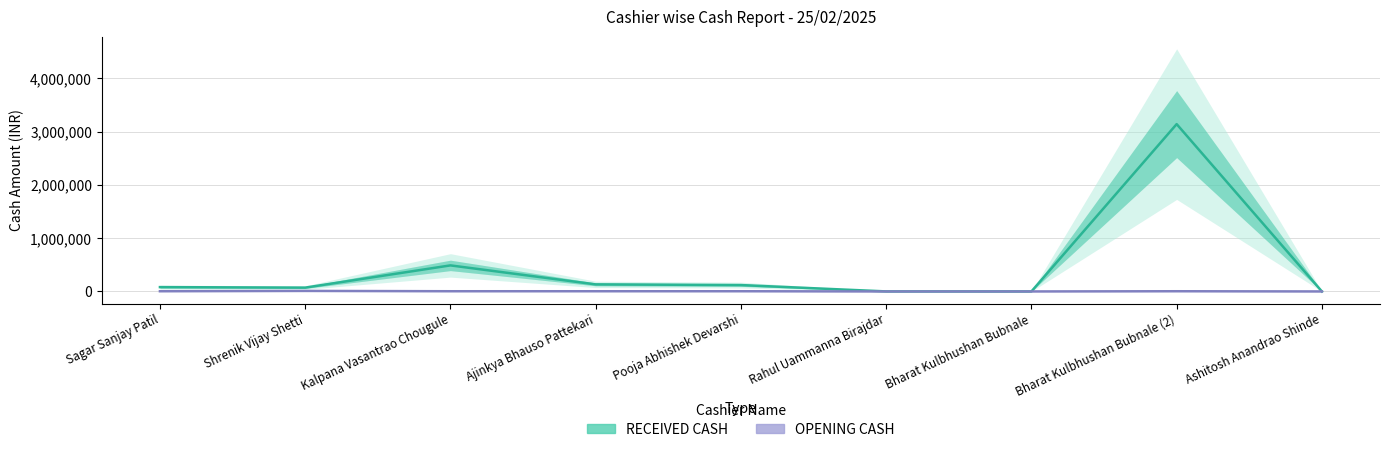

Which series has the largest total across all categories?

RECEIVED CASH